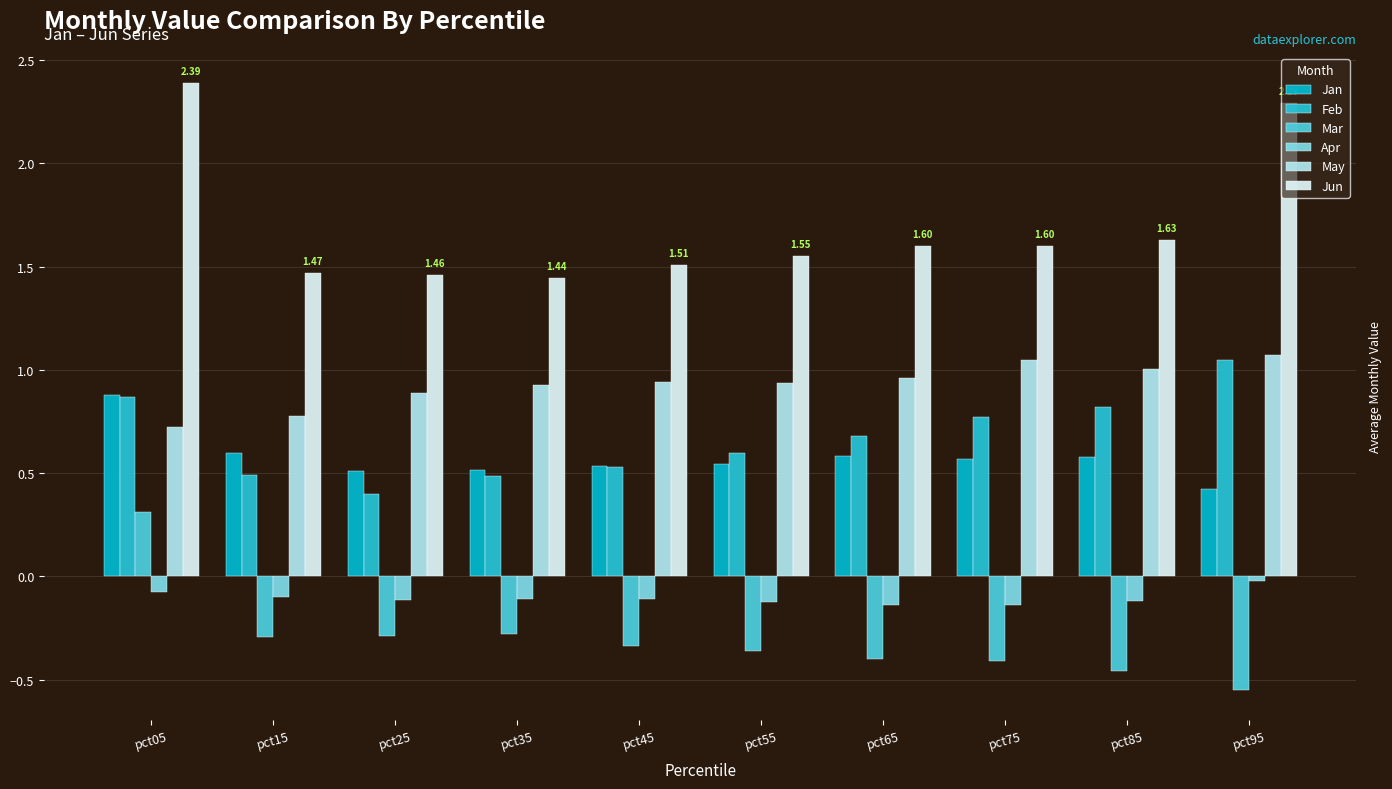

The value of Jun at pct95 is 0.6. True or false?

False